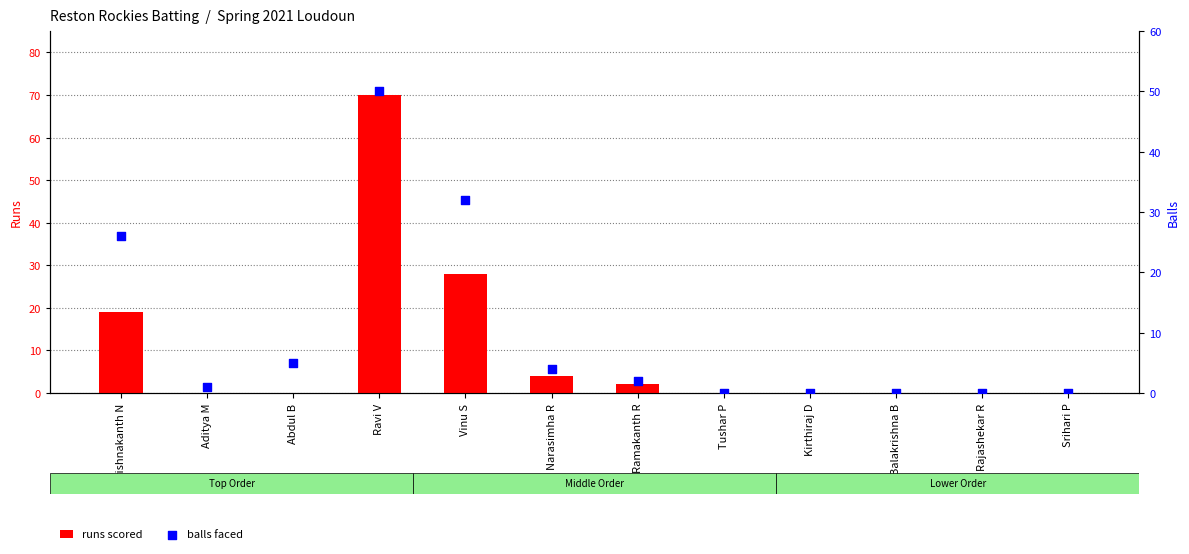

Which series has the largest total across all categories?

runs scored